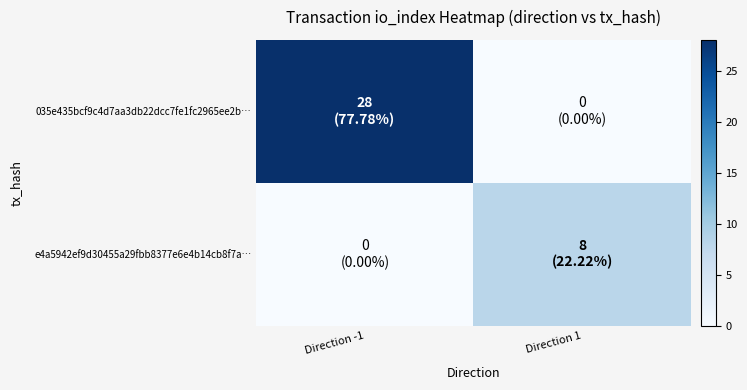

Reading left to right, what are all the values shown in this chart?

035e435bcf9c4d7aa3db22dcc7fe1fc2965ee2b…: Direction -1=28	Direction 1=0
e4a5942ef9d30455a29fbb8377e6e4b14cb8f7a…: Direction -1=0	Direction 1=8